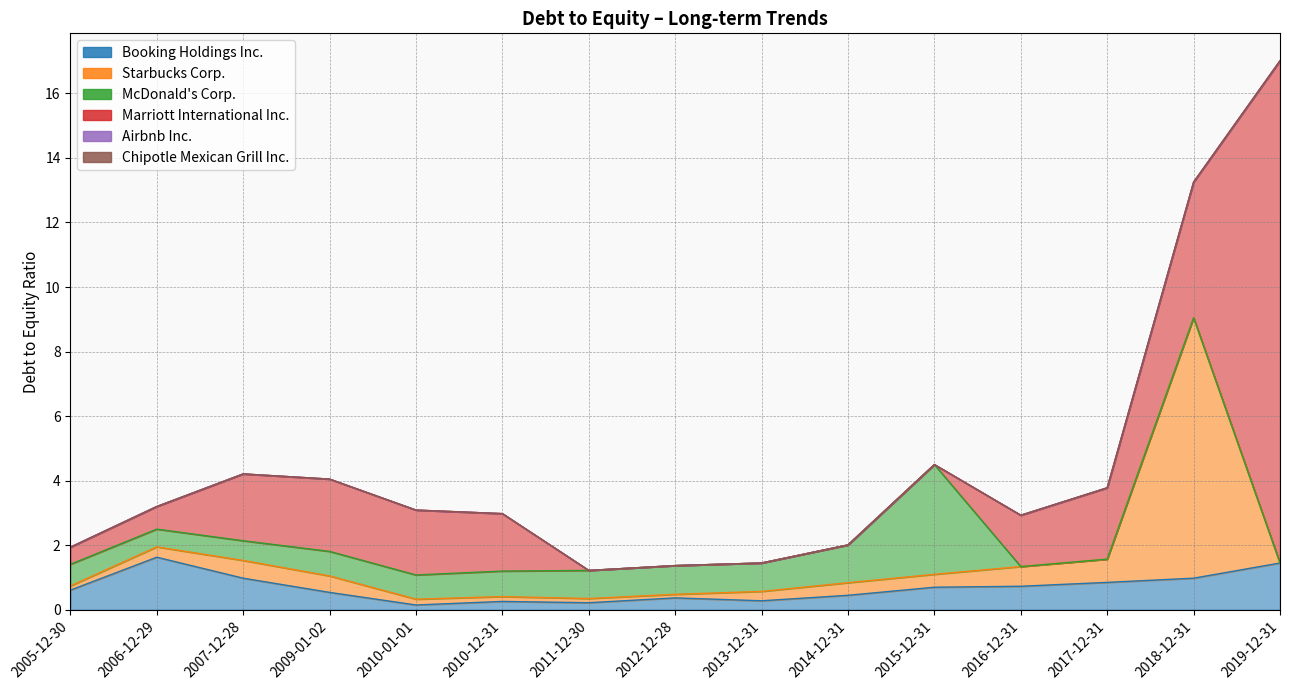

Which series changed the most between 2017-12-31 and 2018-12-31?

Starbucks Corp.